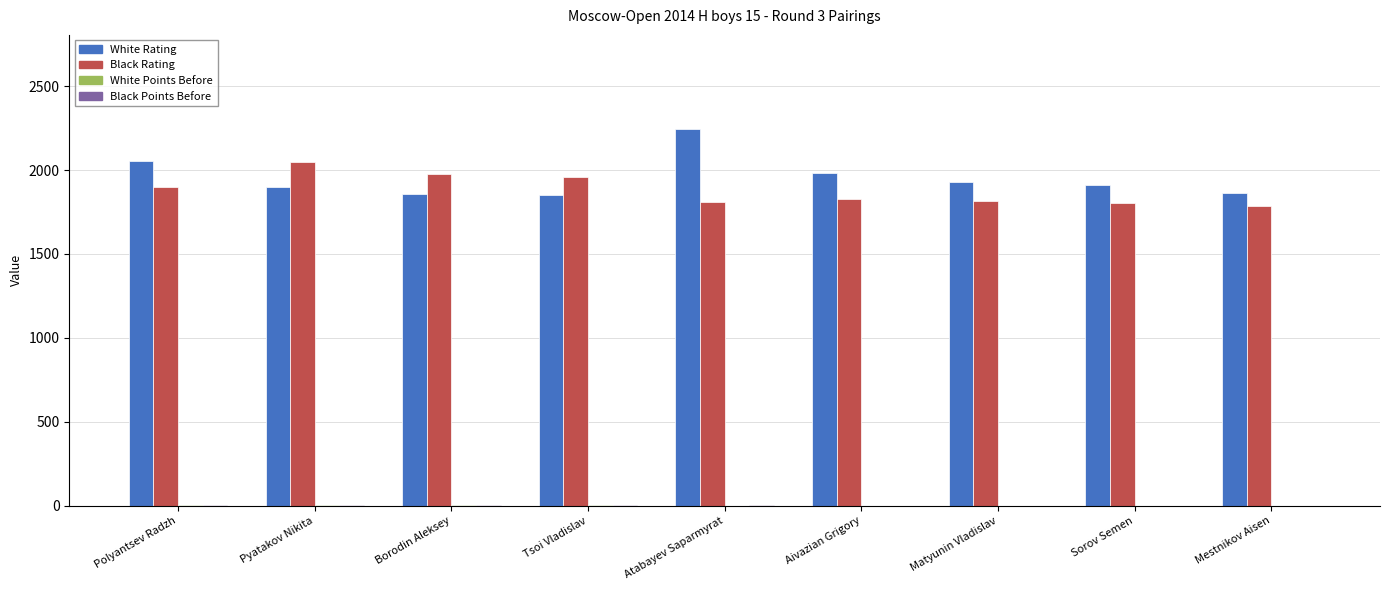

Is the value of Black Rating at Aivazian Grigory greater than the value of White Rating at Mestnikov Aisen?

No